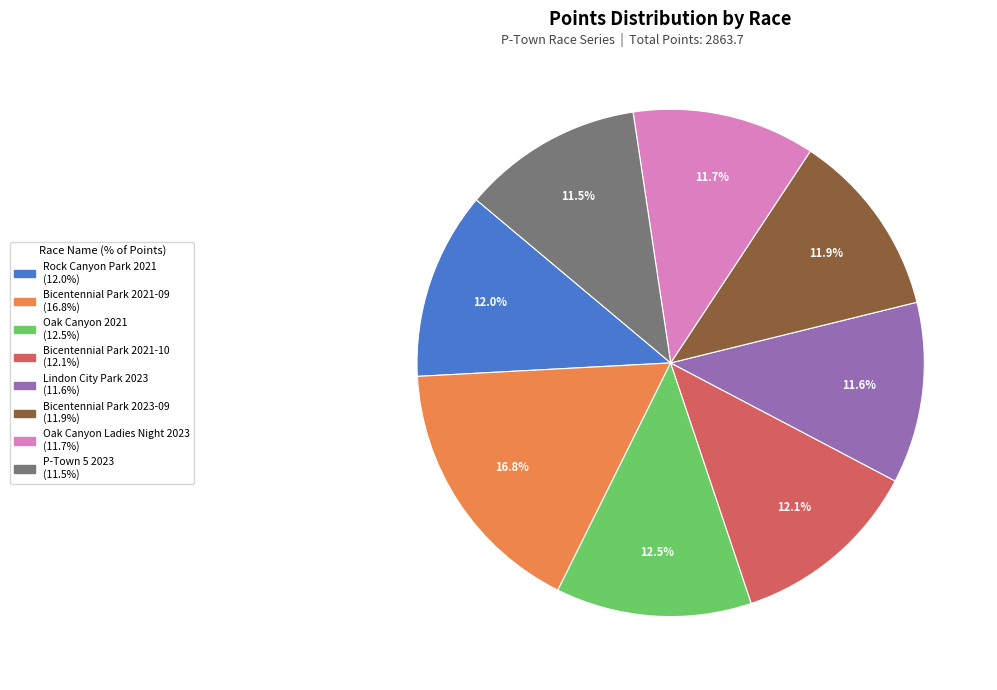

Does any single category account for the majority?

No